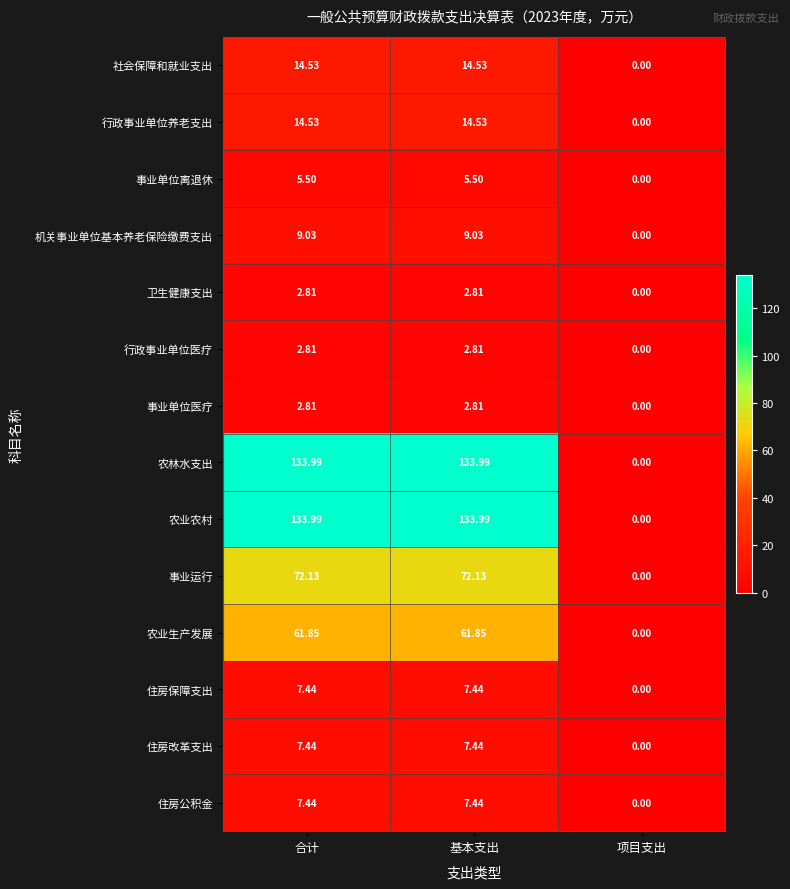

At which label is 农业农村 closest to 66?

项目支出